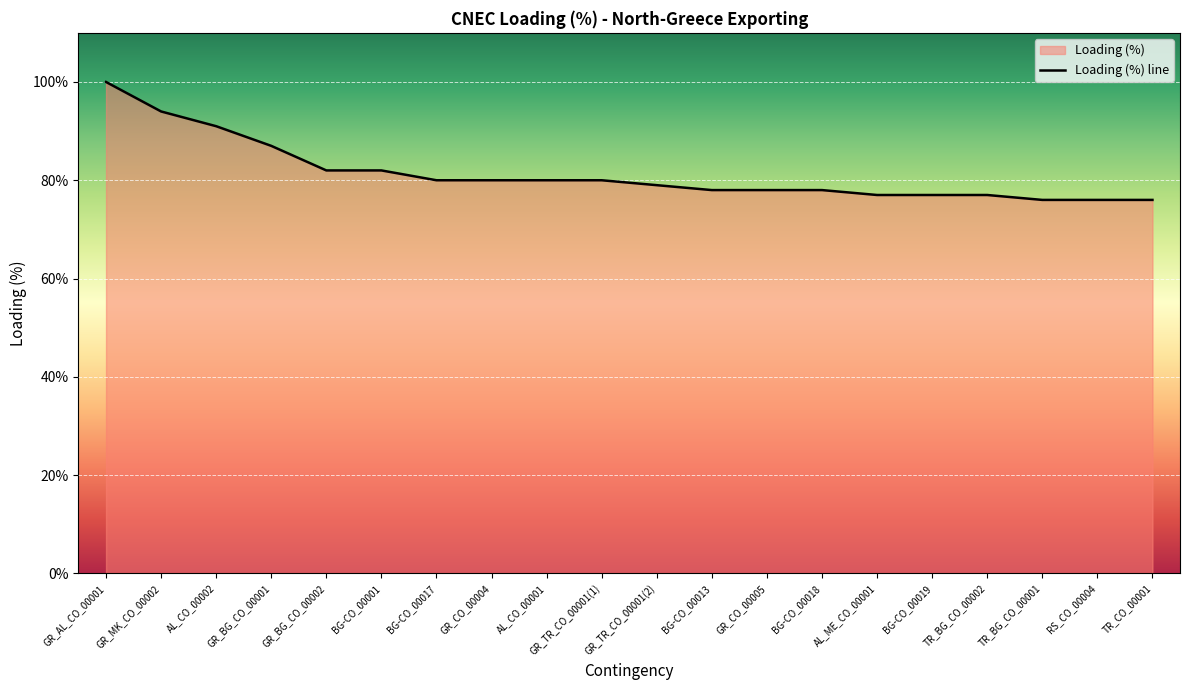

Rank the categories by value from highest to lowest.

GR_AL_CO_00001, GR_MK_CO_00002, AL_CO_00002, GR_BG_CO_00001, GR_BG_CO_00002, BG-CO_00001, BG-CO_00017, GR_CO_00004, AL_CO_00001, GR_TR_CO_00001(1), GR_TR_CO_00001(2), BG-CO_00013, GR_CO_00005, BG-CO_00018, AL_ME_CO_00001, BG-CO_00019, TR_BG_CO_00002, TR_BG_CO_00001, RS_CO_00004, TR_CO_00001